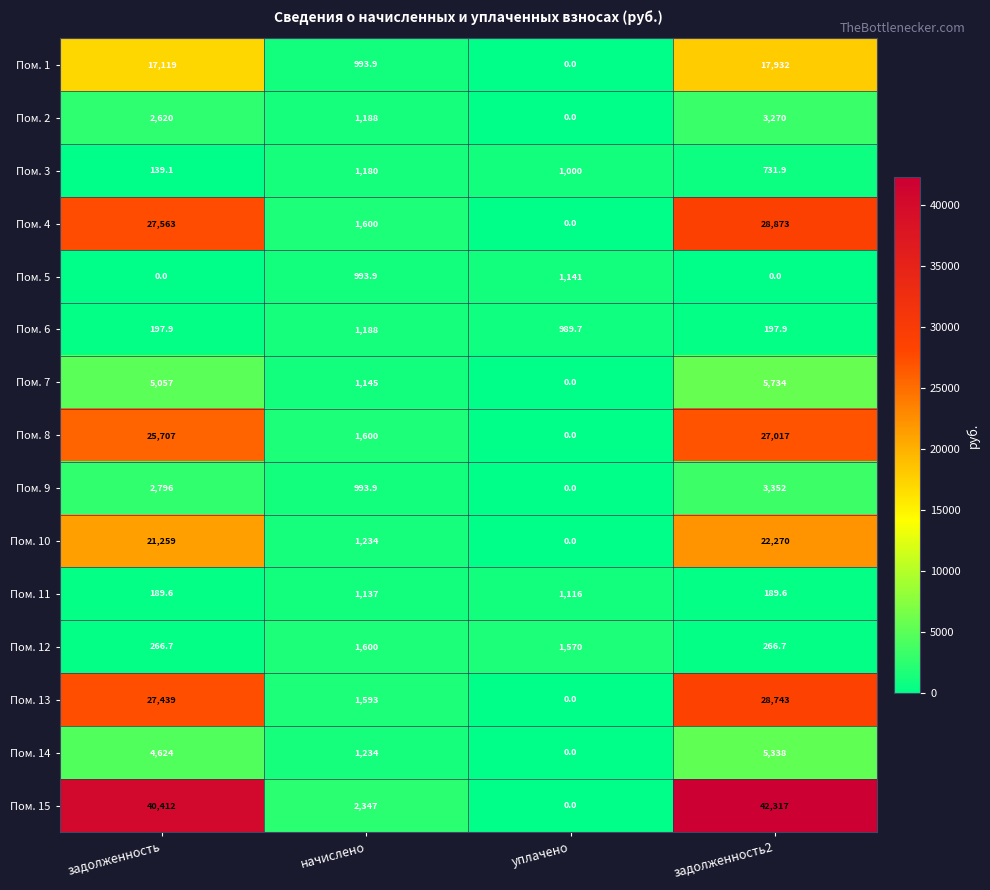

Is it true that Пом. 11 equals 508.4 at уплачено?

False